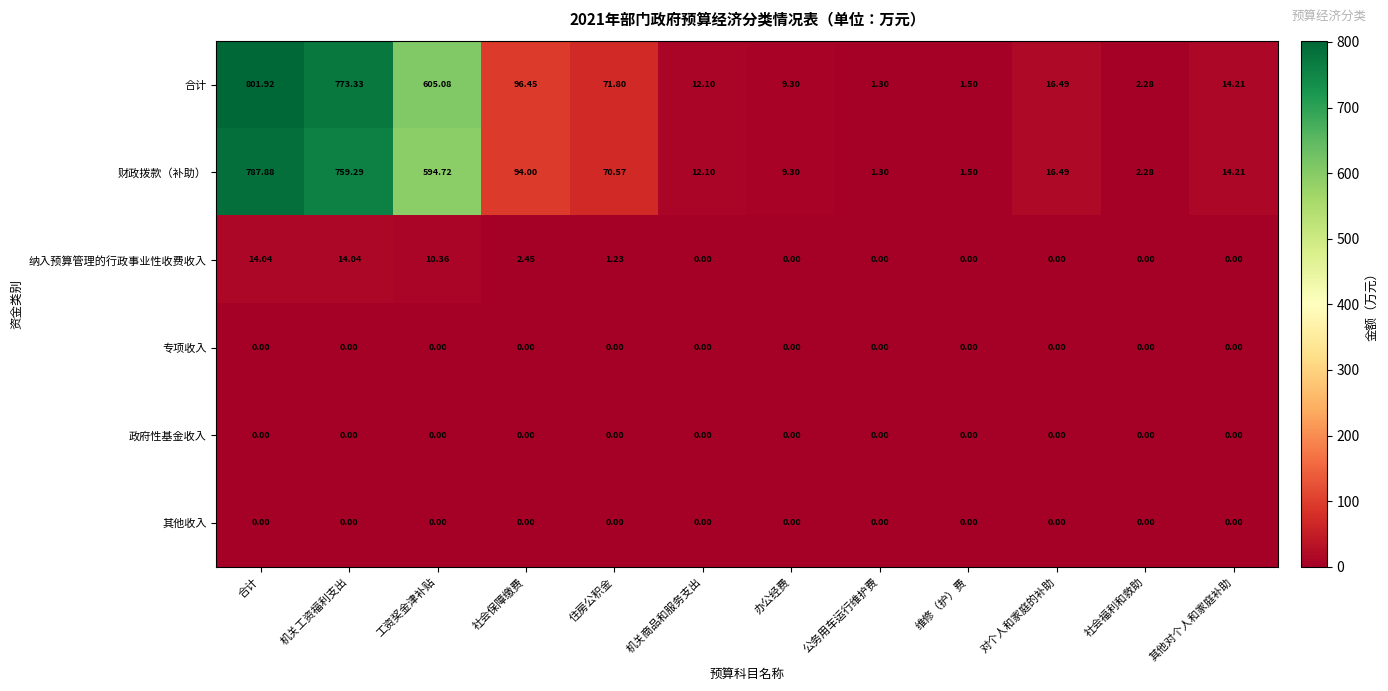

At which category is the sum across all series the highest?

合计